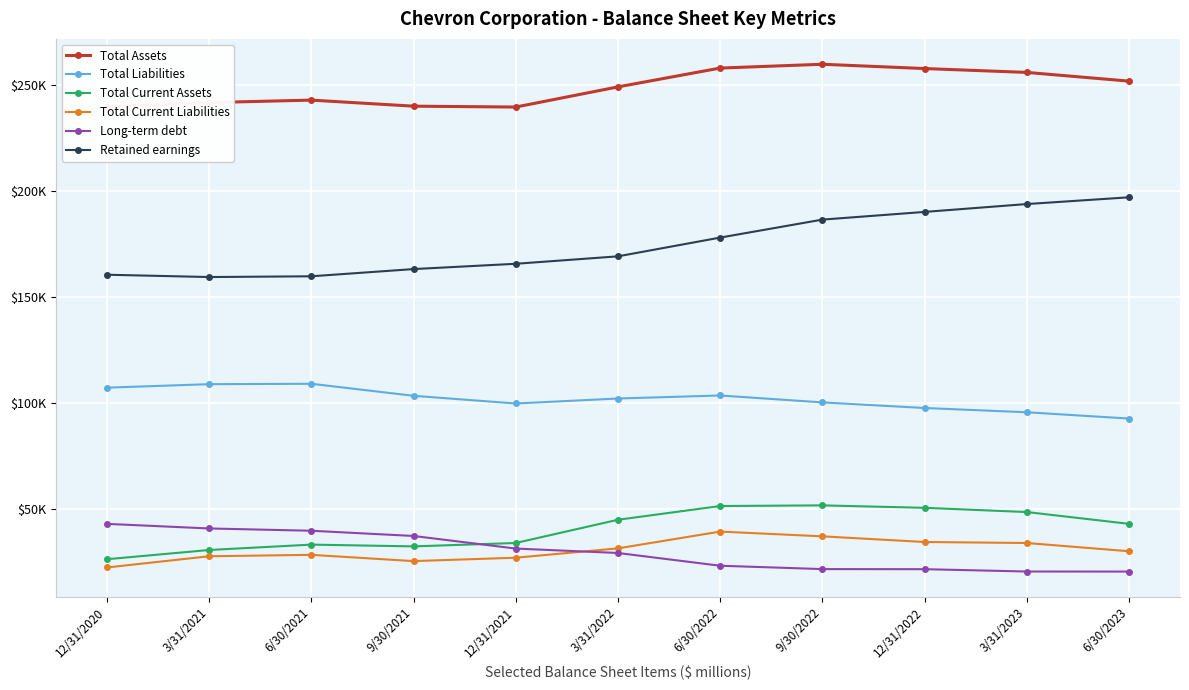

What are all the series names shown in the legend?

Total Assets, Total Liabilities, Total Current Assets, Total Current Liabilities, Long-term debt, Retained earnings